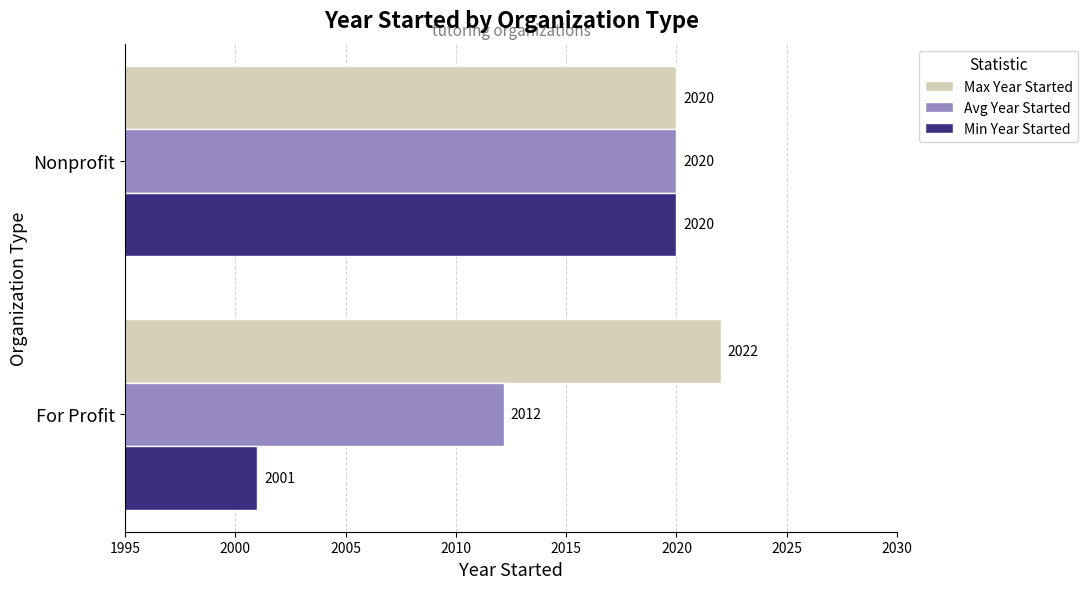

What are all the series names shown in the legend?

Max Year Started, Avg Year Started, Min Year Started